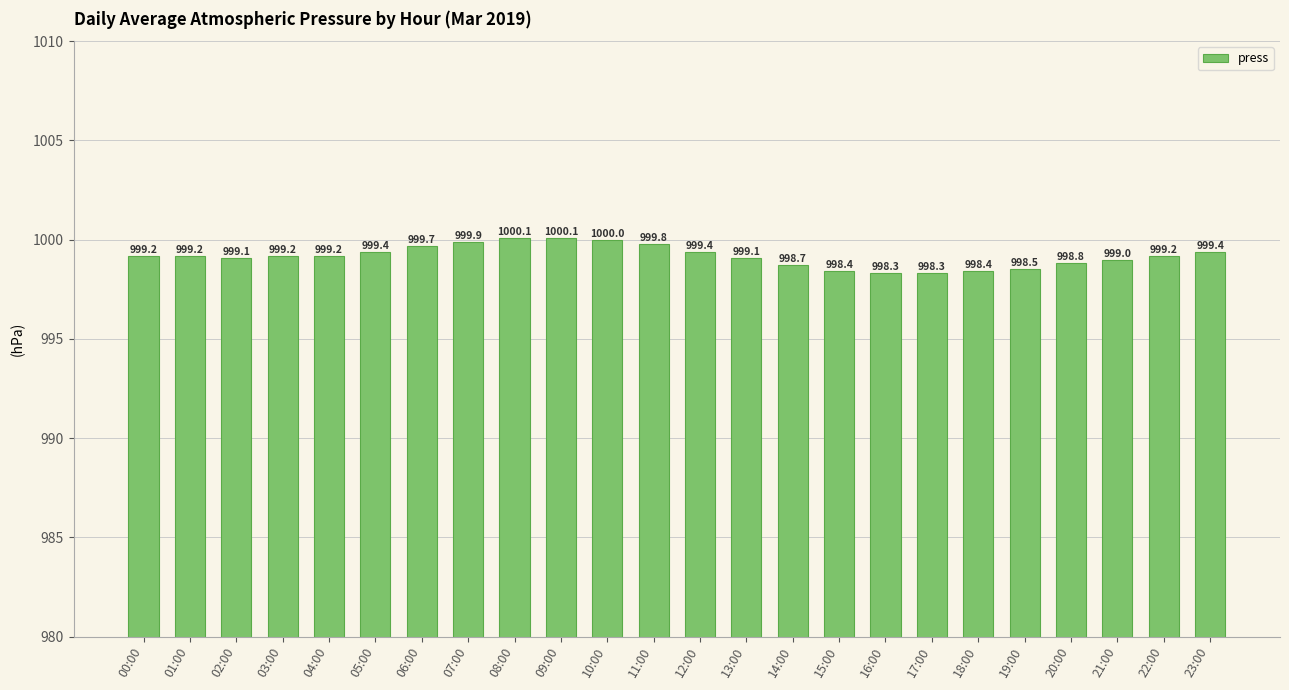

What is the sum of all values?

23980.4